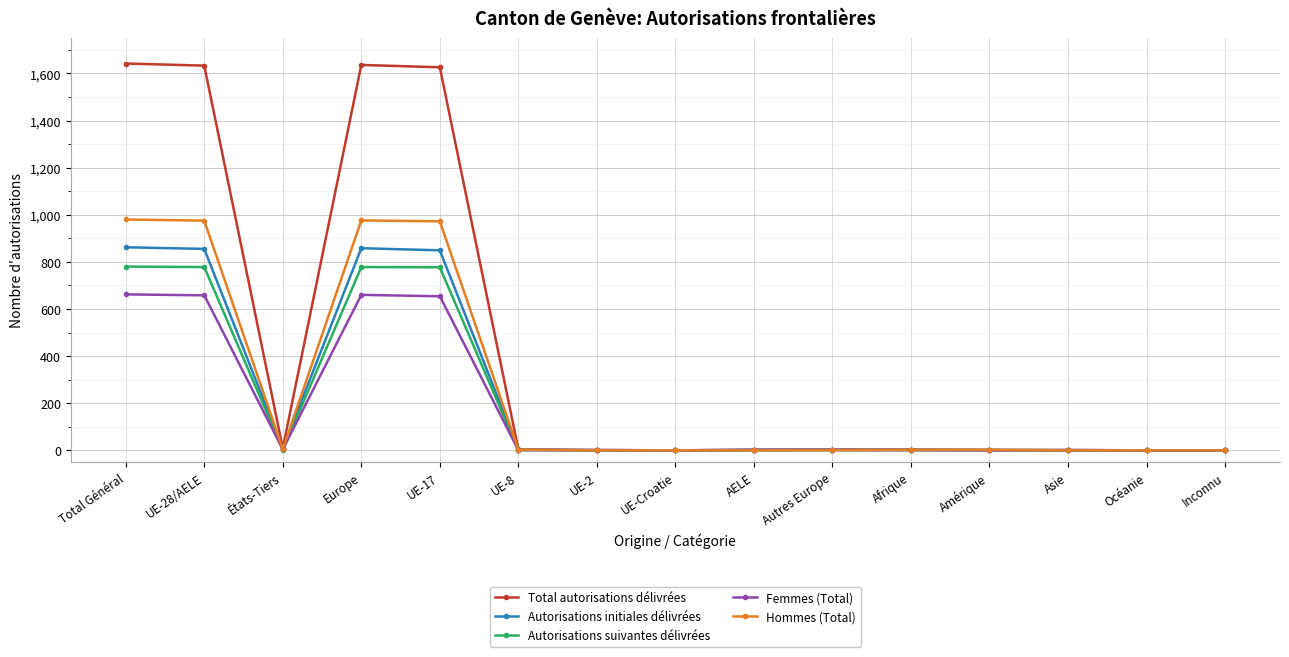

What is the difference between the Hommes (Total) values at Amérique and Total Général?

978